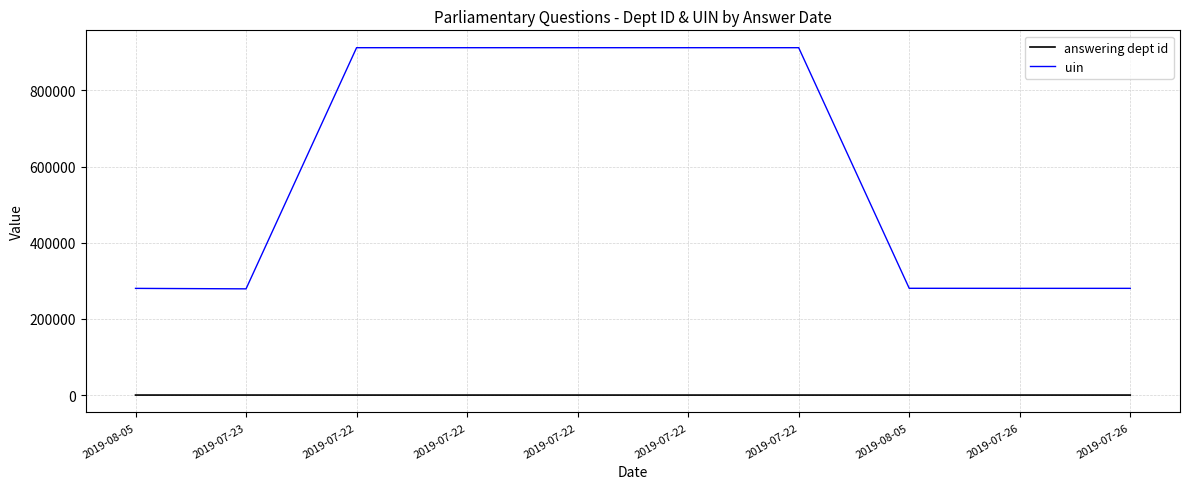

What is the minimum value shown in the chart?

7